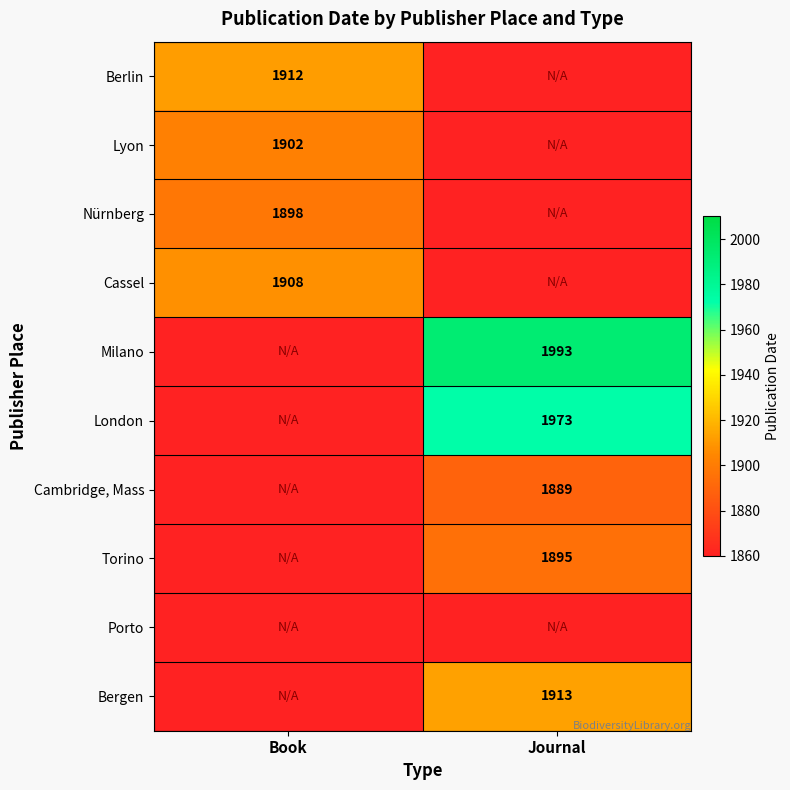

At how many categories does at least one series exceed 1915?

1